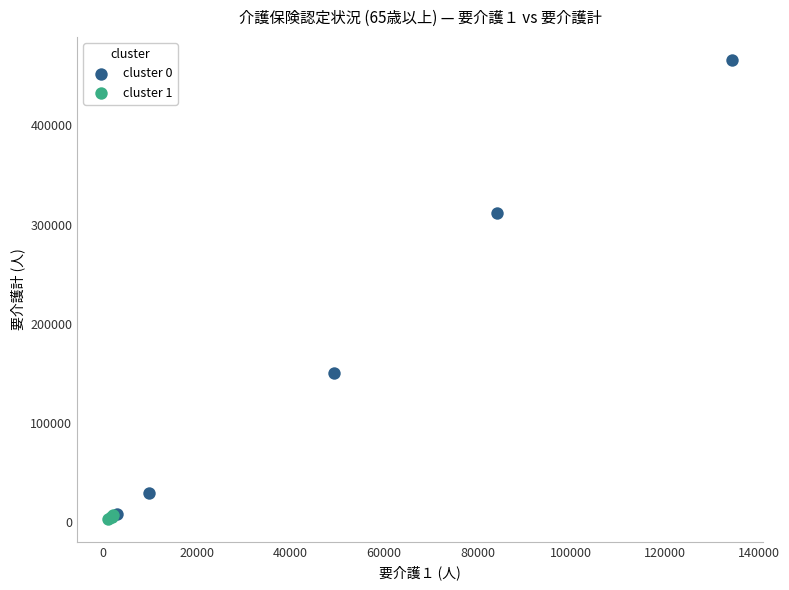

Which series contains the lowest Y value?

cluster 1